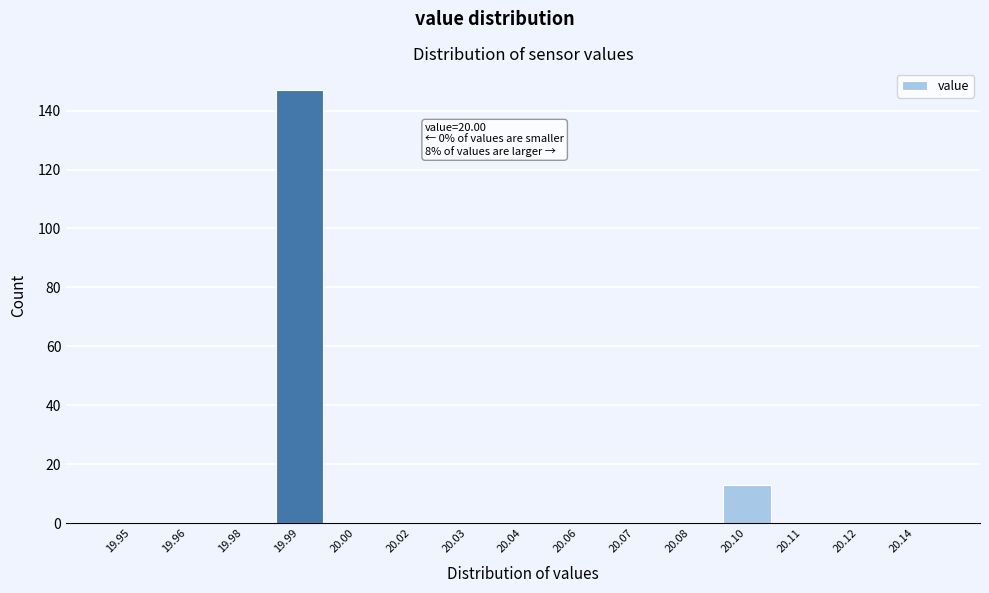

Reading right to left, transcribe all the data shown in this chart.

20.14=0	20.12=0	20.11=0	20.10=13	20.08=0	20.07=0	20.06=0	20.04=0	20.03=0	20.02=0	20.00=0	19.99=147	19.98=0	19.96=0	19.95=0